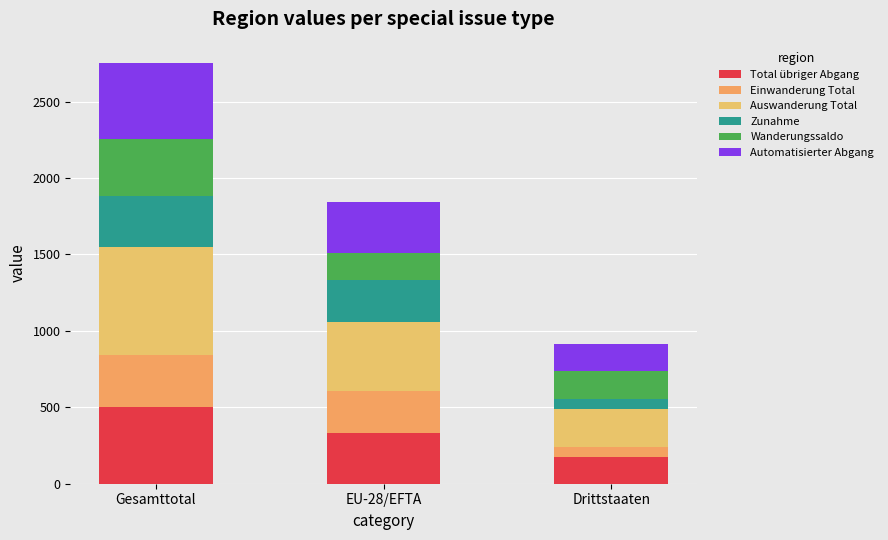

Are the bars grouped side by side (vs. stacked)?

No